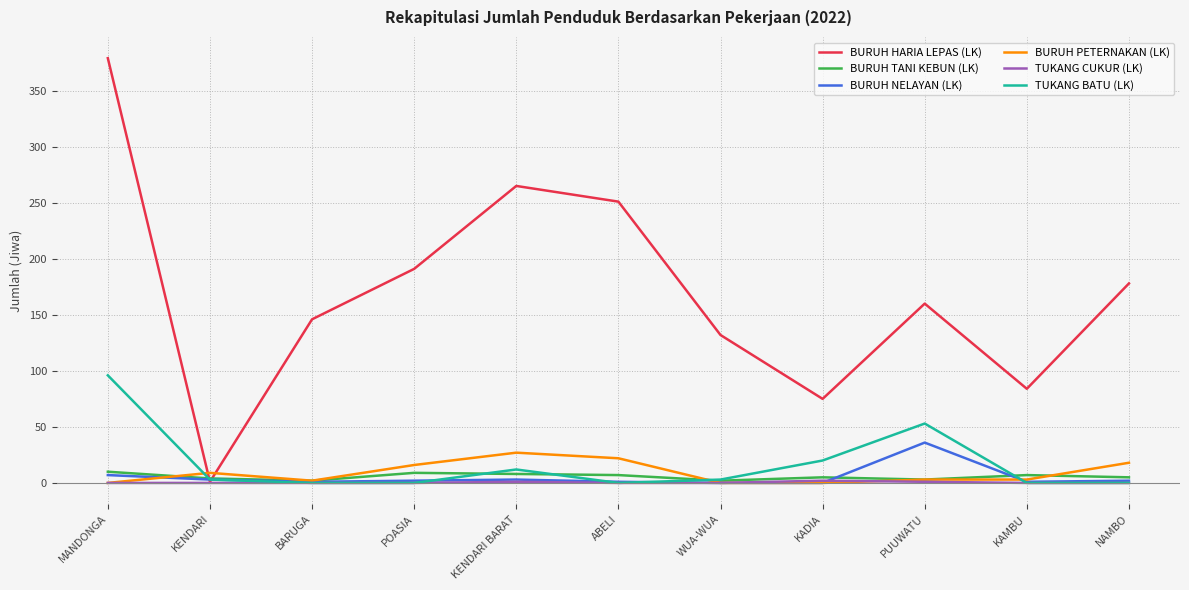

At which category is the sum across all series the highest?

MANDONGA